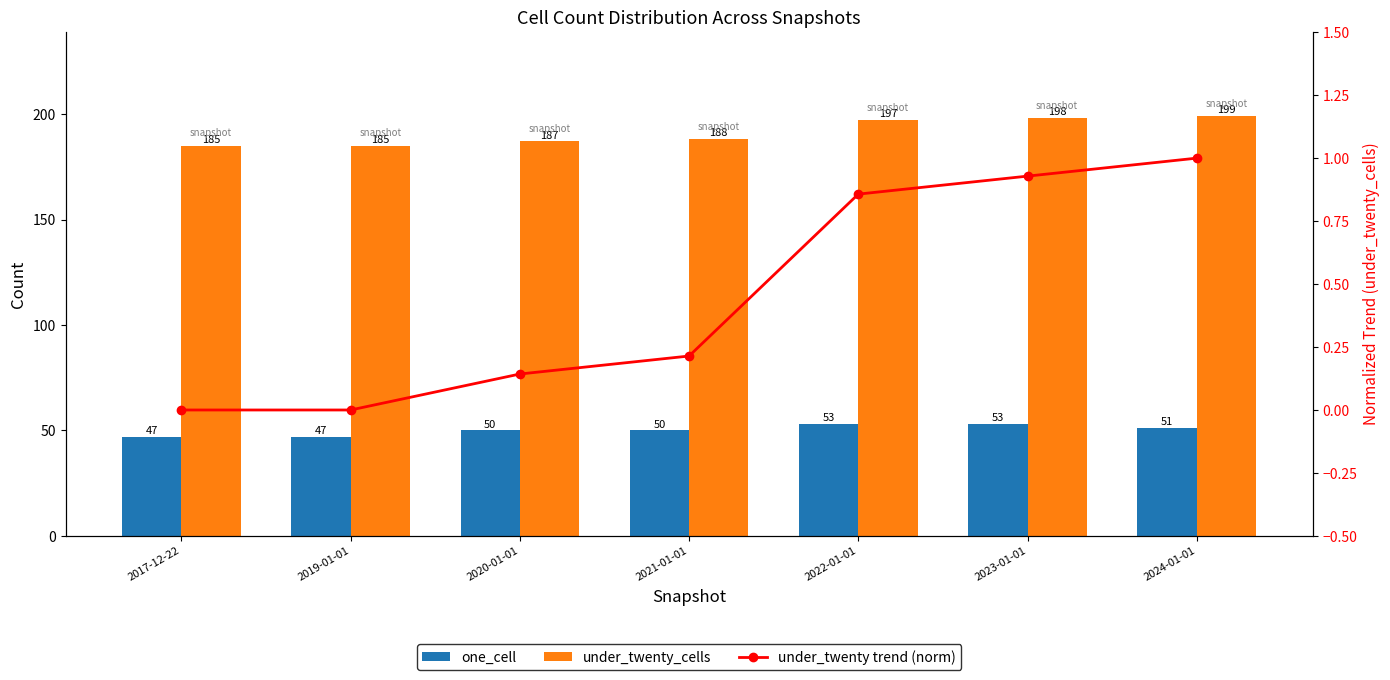

What are all the series names shown in the legend?

one_cell, under_twenty_cells, under_twenty trend (norm)